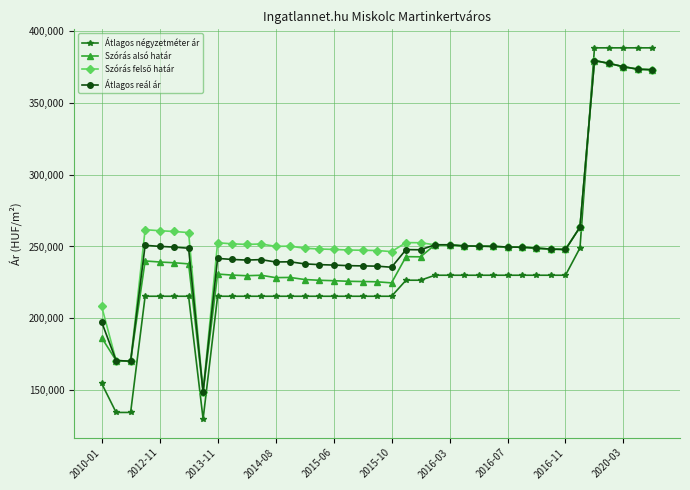

What is the value of the Szórás alsó határ point at the 30th from the left?

249510